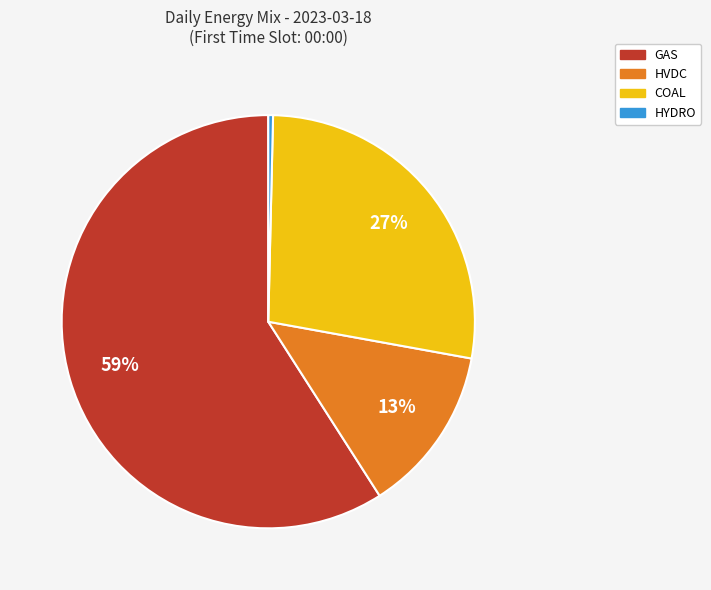

Do HVDC and COAL together represent more than half of the pie?

No